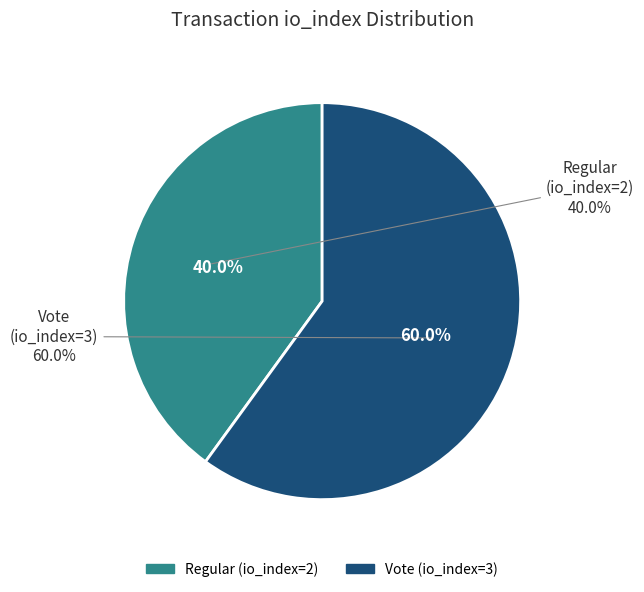

What is the ratio of the value at tx_type=Vote (io_index=3) to the value at tx_type=Regular (io_index=2)?

1.5